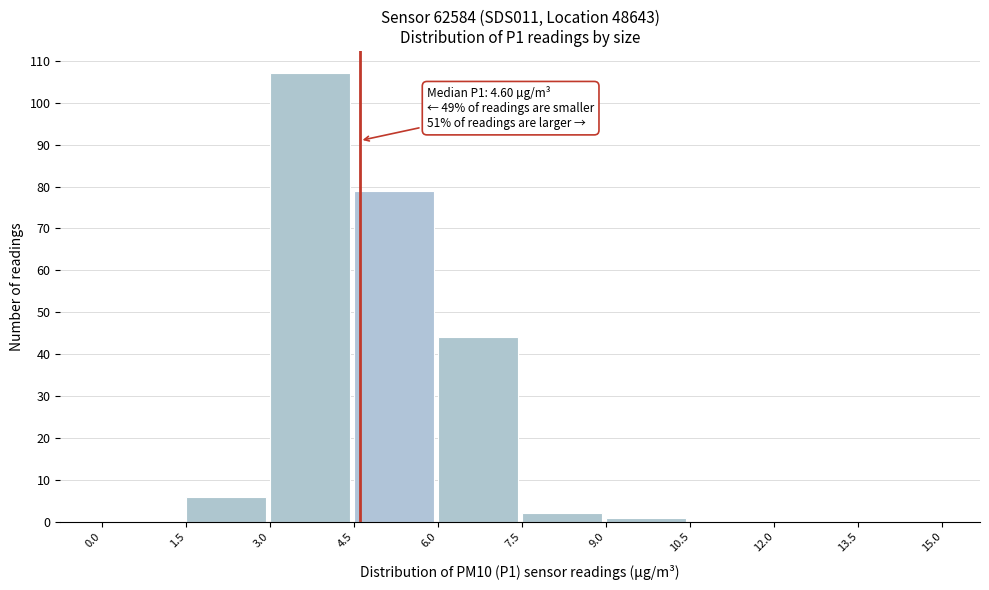

Over which range of the x-axis is the bar tallest?

3.0 to 4.5